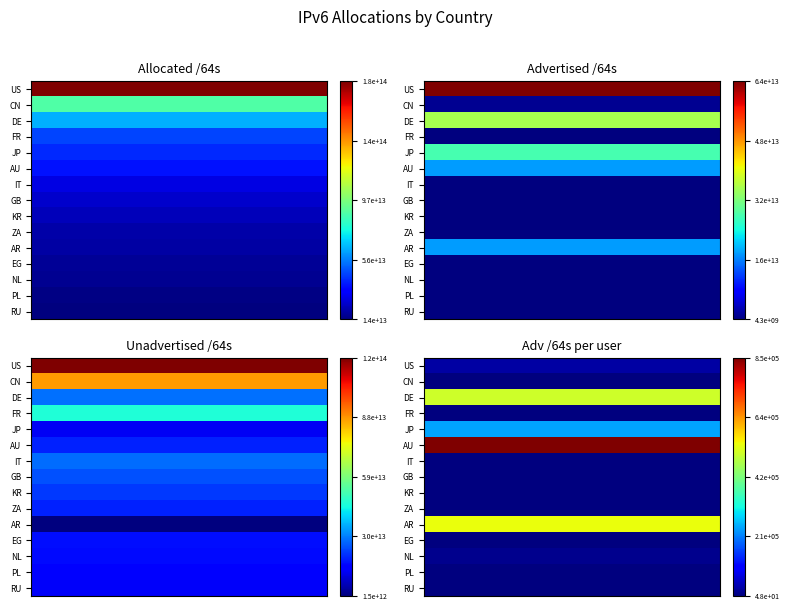

Rank the series by their maximum value, from highest to lowest.

AU, AR, DE, JP, US, NL, KR, CN, FR, GB, PL, IT, ZA, EG, RU